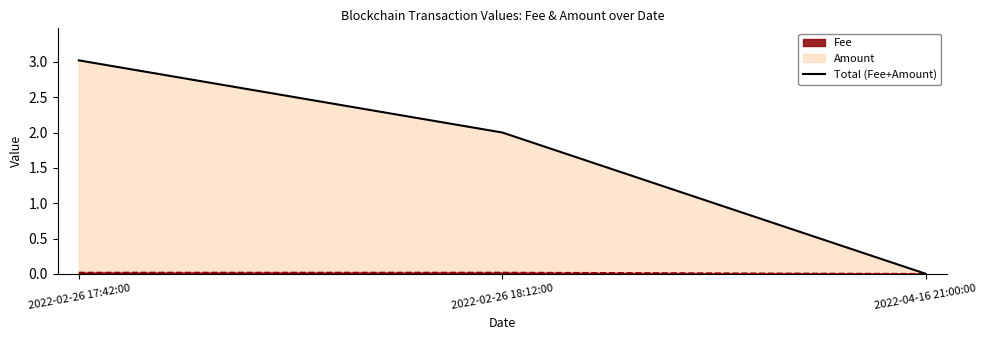

How many data points are above 2?

1